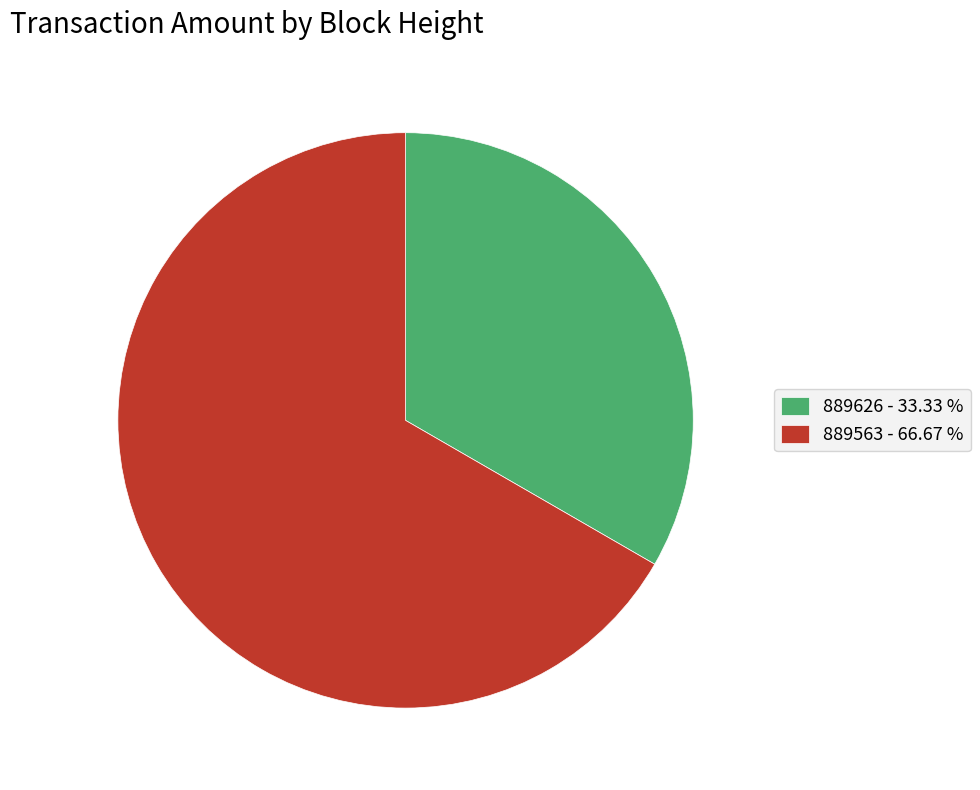

What is the smallest slice in the pie chart?

889626